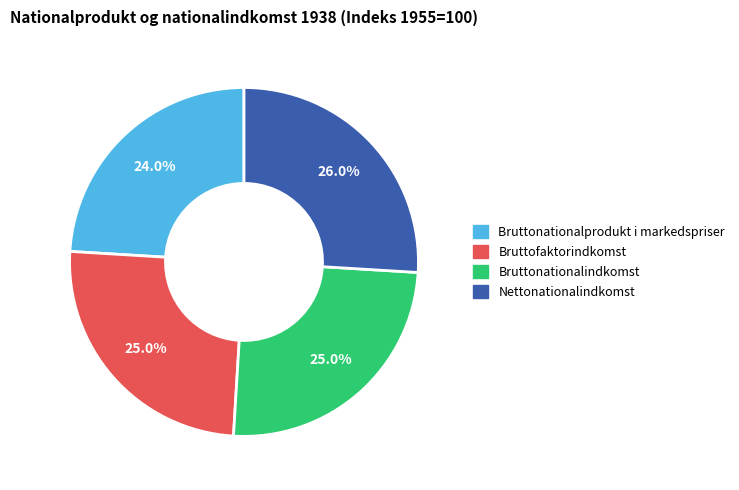

Is Bruttonationalindkomst the majority of the pie?

No